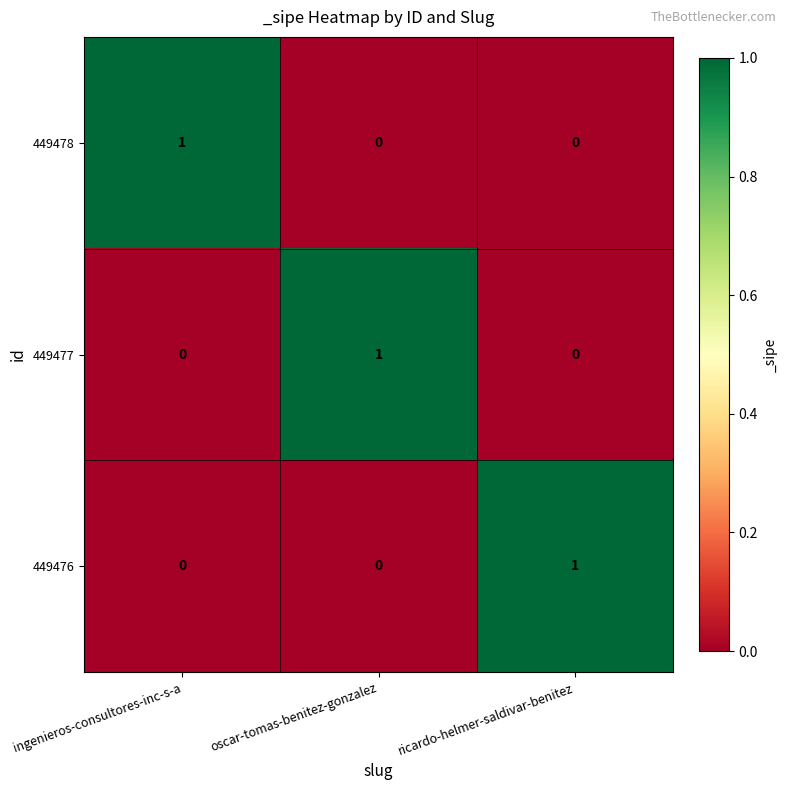

Which category has the highest value in the 449476 series?

ricardo-helmer-saldivar-benitez